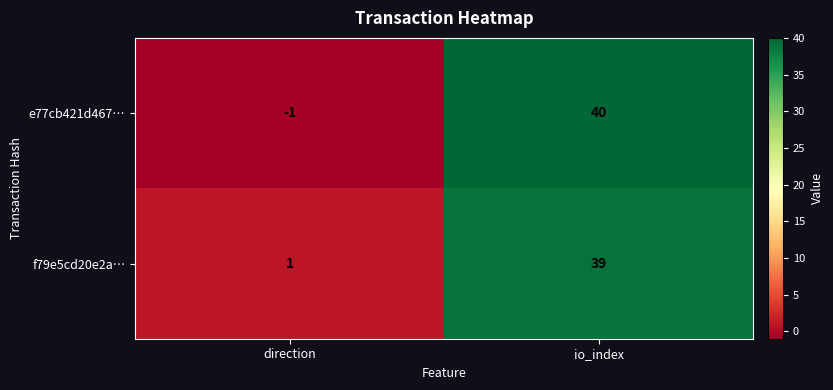

Which category has the lowest value in the f79e5cd20e2a… series?

direction